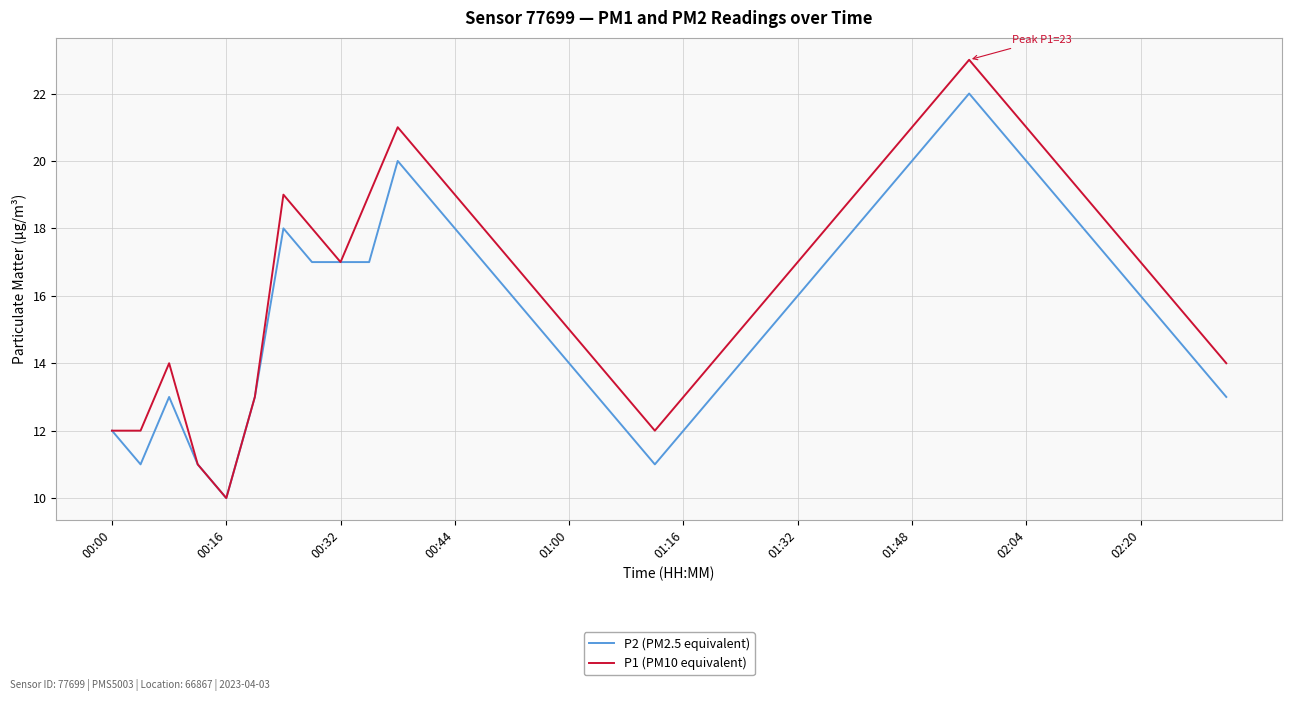

What is the smallest value displayed?

10